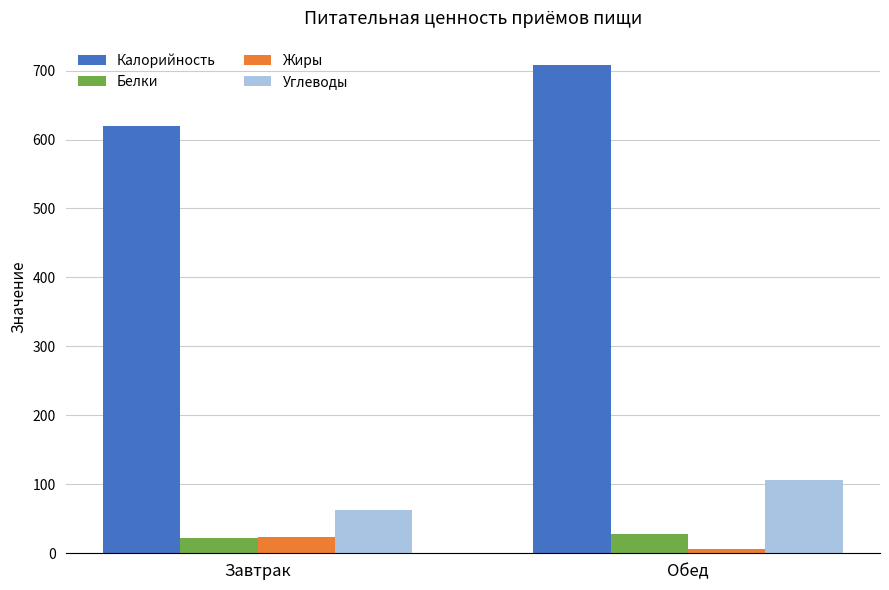

How many data points does each series have?

2